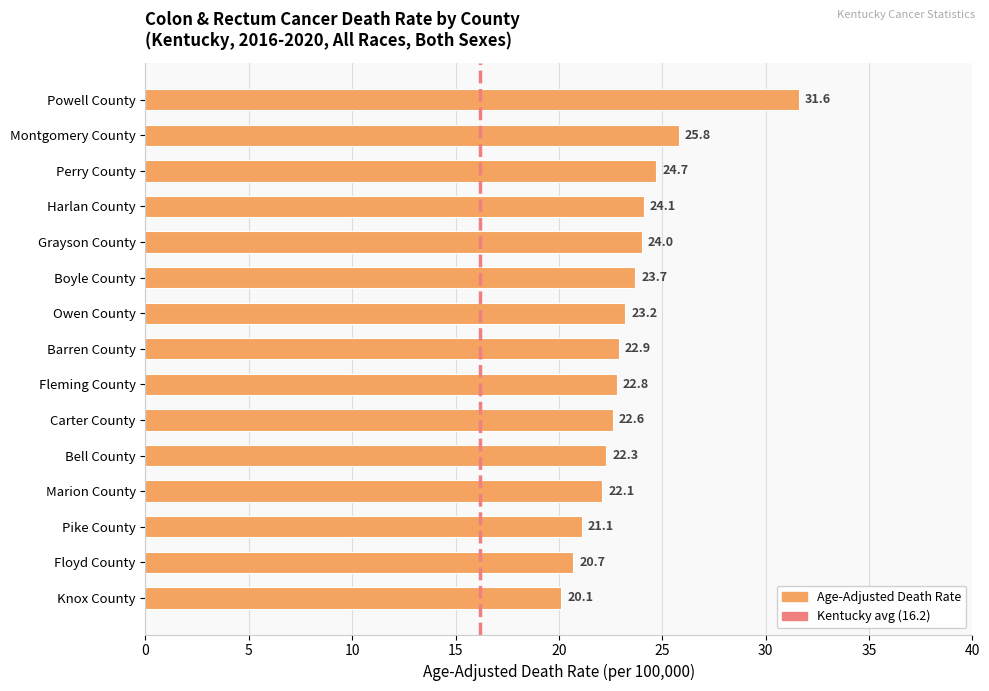

The chart shows a value of 24.0 at Grayson County. True or false?

True